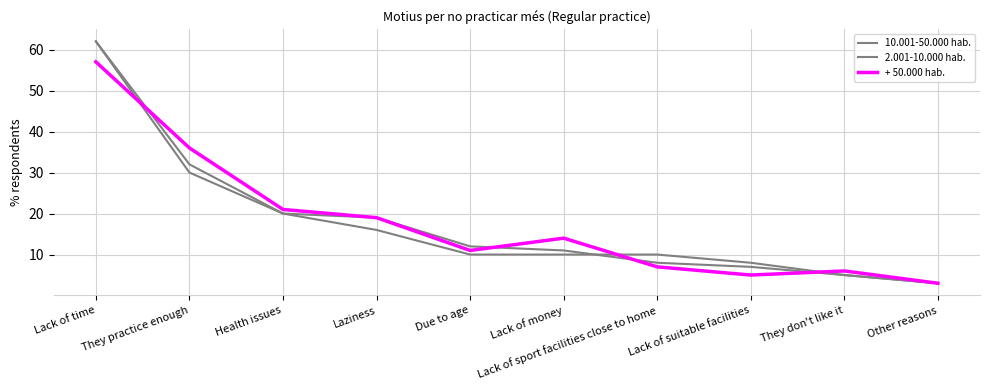

Does the chart display data point markers on the line(s)?

No